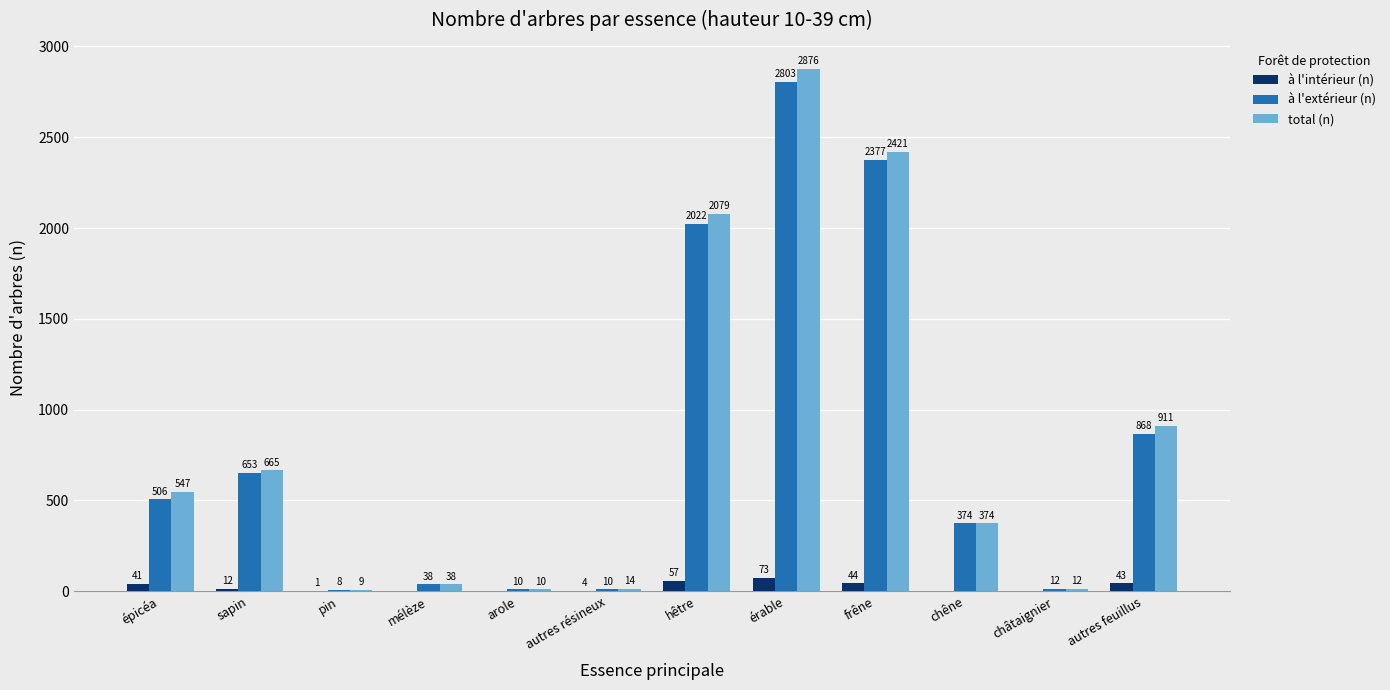

Which category has the highest value in the à l'extérieur (n) series?

érable